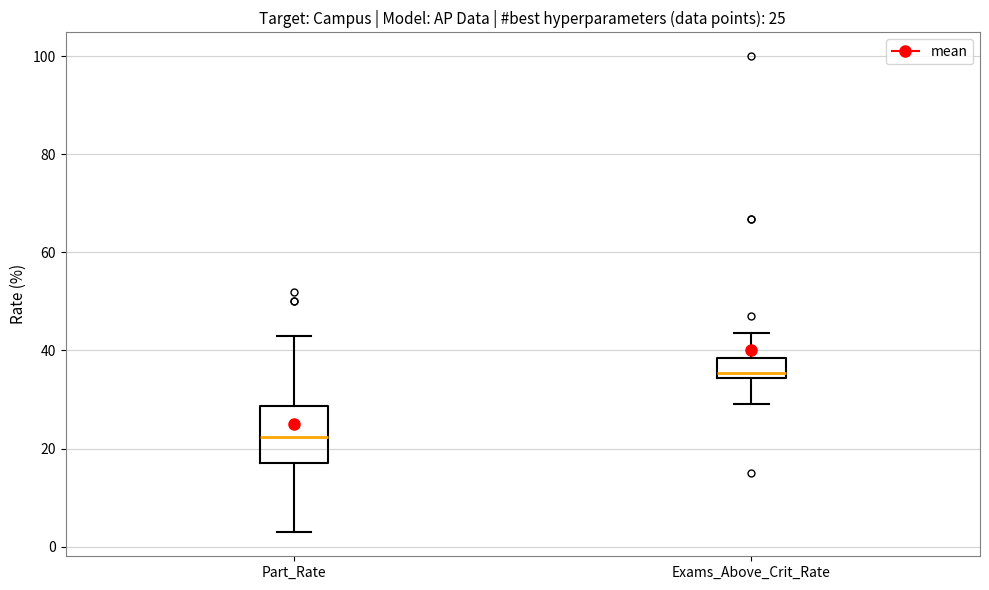

Comparing the boxes themselves (not the whiskers), which one is the tallest?

Part_Rate